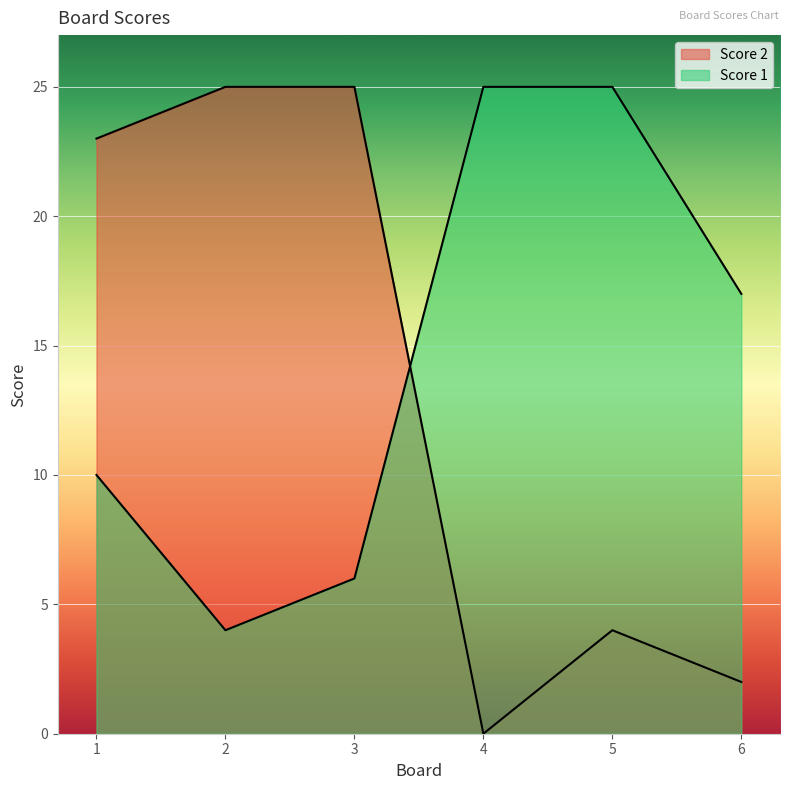

What is the sum of the Score 1 values at 1 and 4?

35